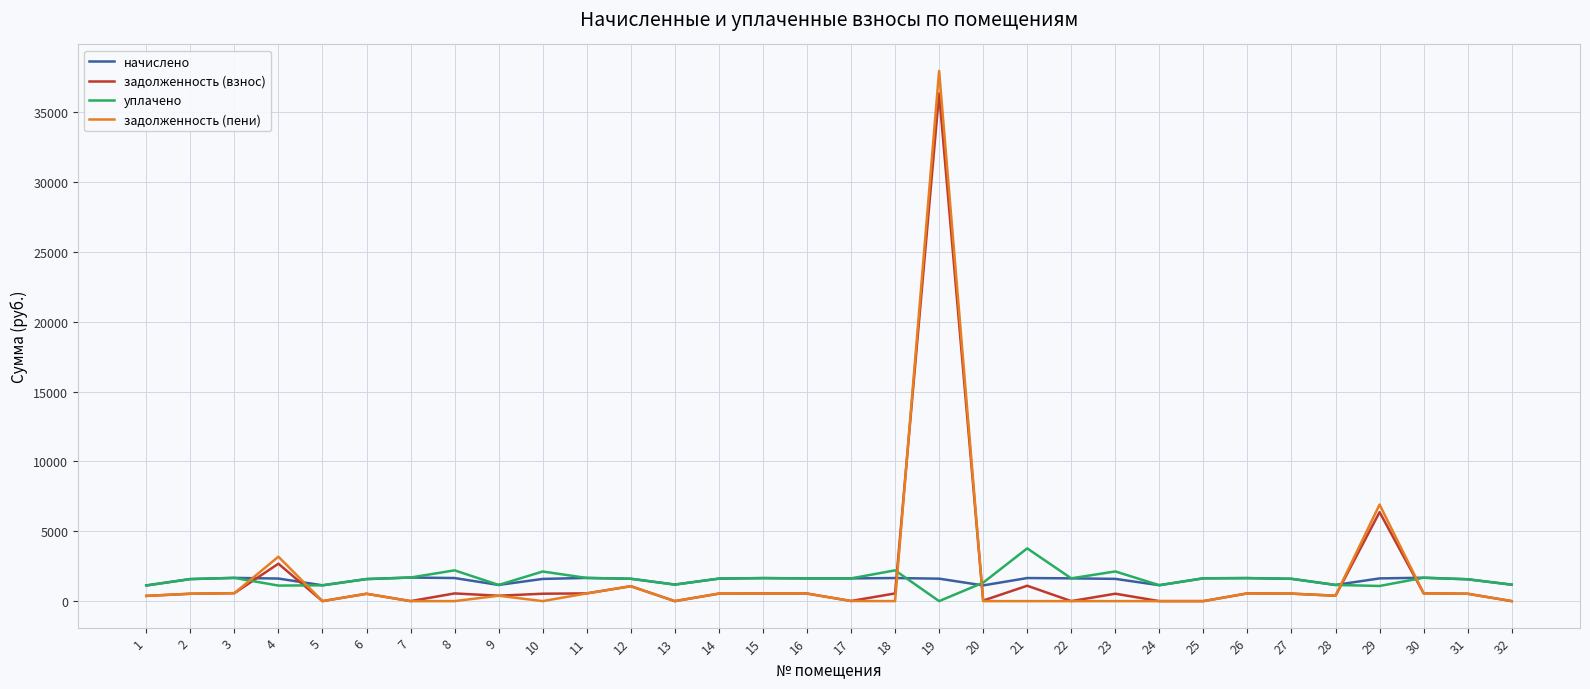

Which series has the largest range (max minus min)?

задолженность (пени)